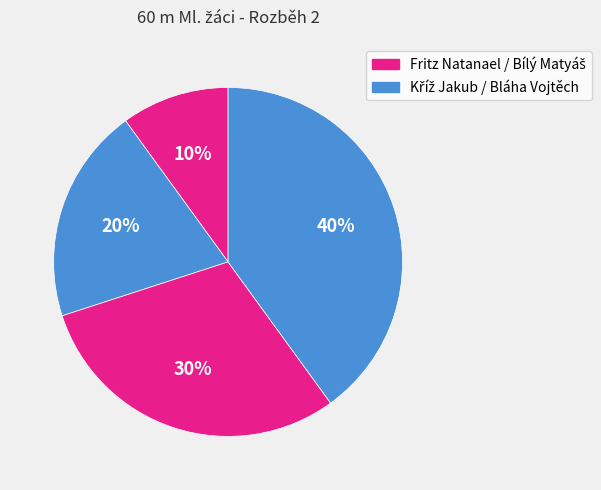

Count the number of slices in the pie.

4